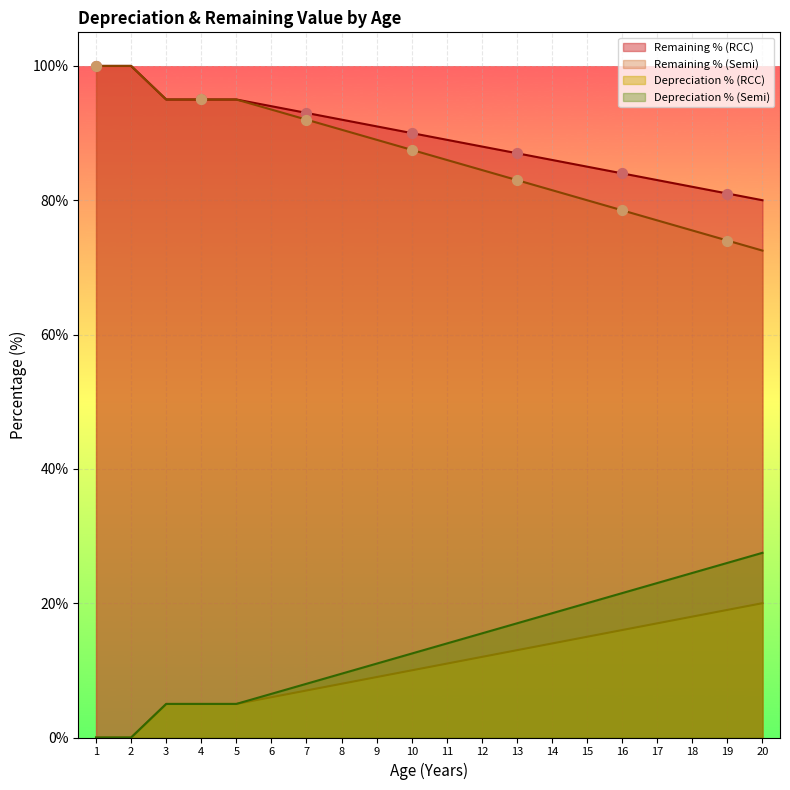

What are all the series names shown in the legend?

Remaining % (RCC), Remaining % (Semi), Depreciation % (RCC), Depreciation % (Semi)